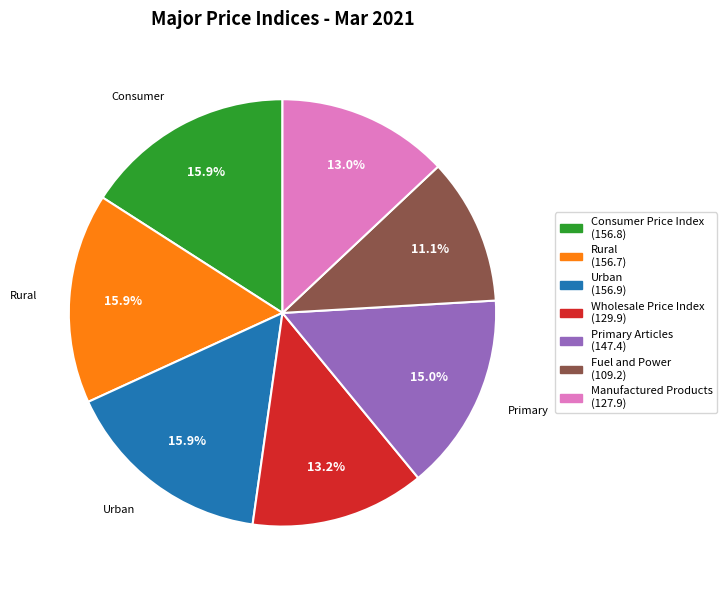

Is there any slice that represents more than half of the pie?

No